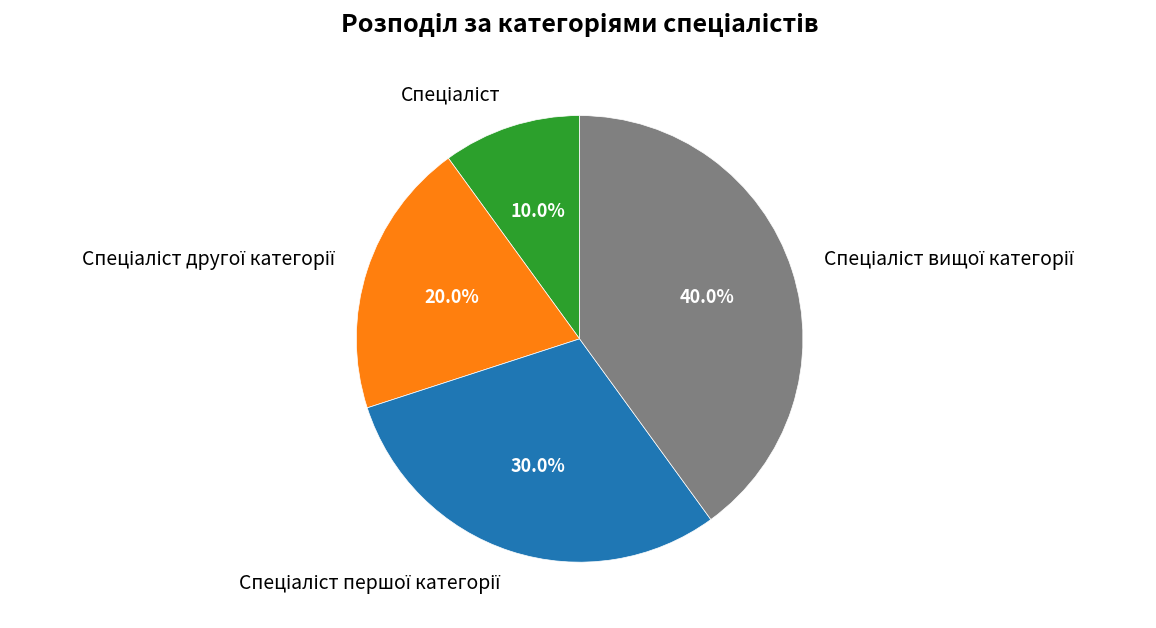

Is there a majority slice in this chart?

No